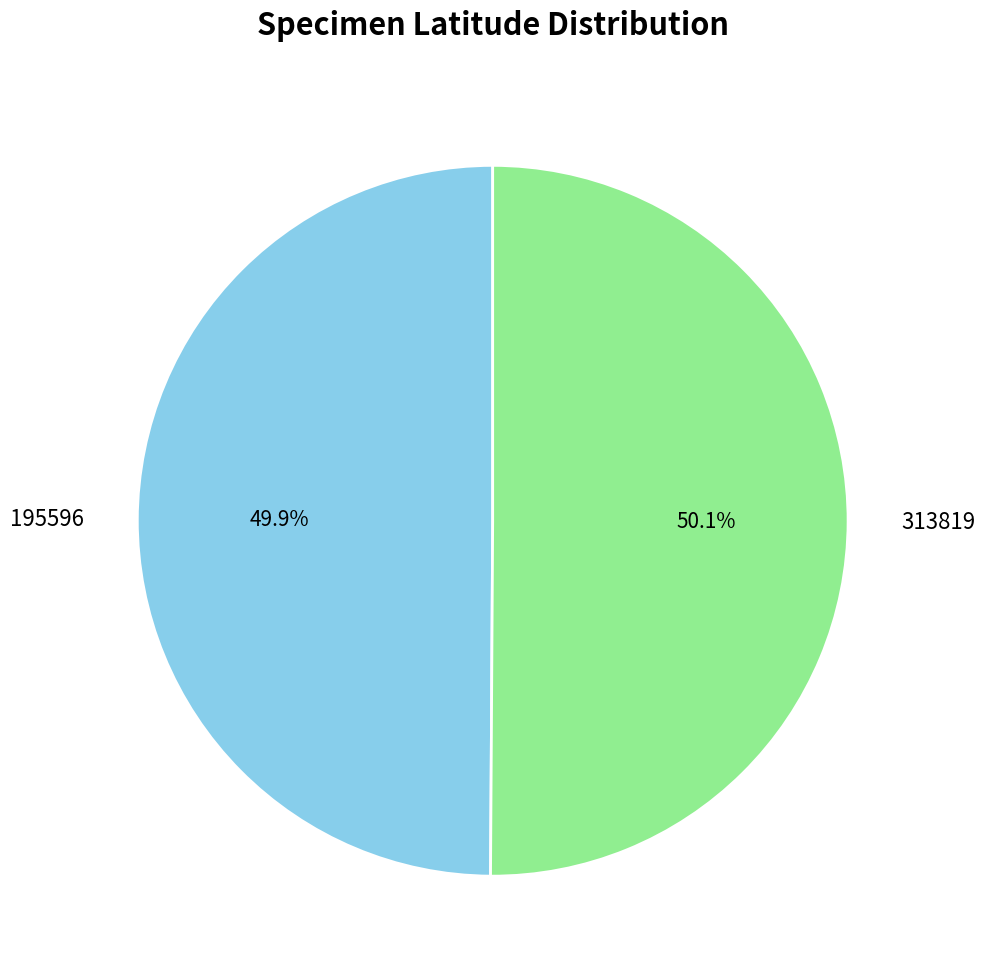

To the nearest percent, what is the average slice percentage?

50%